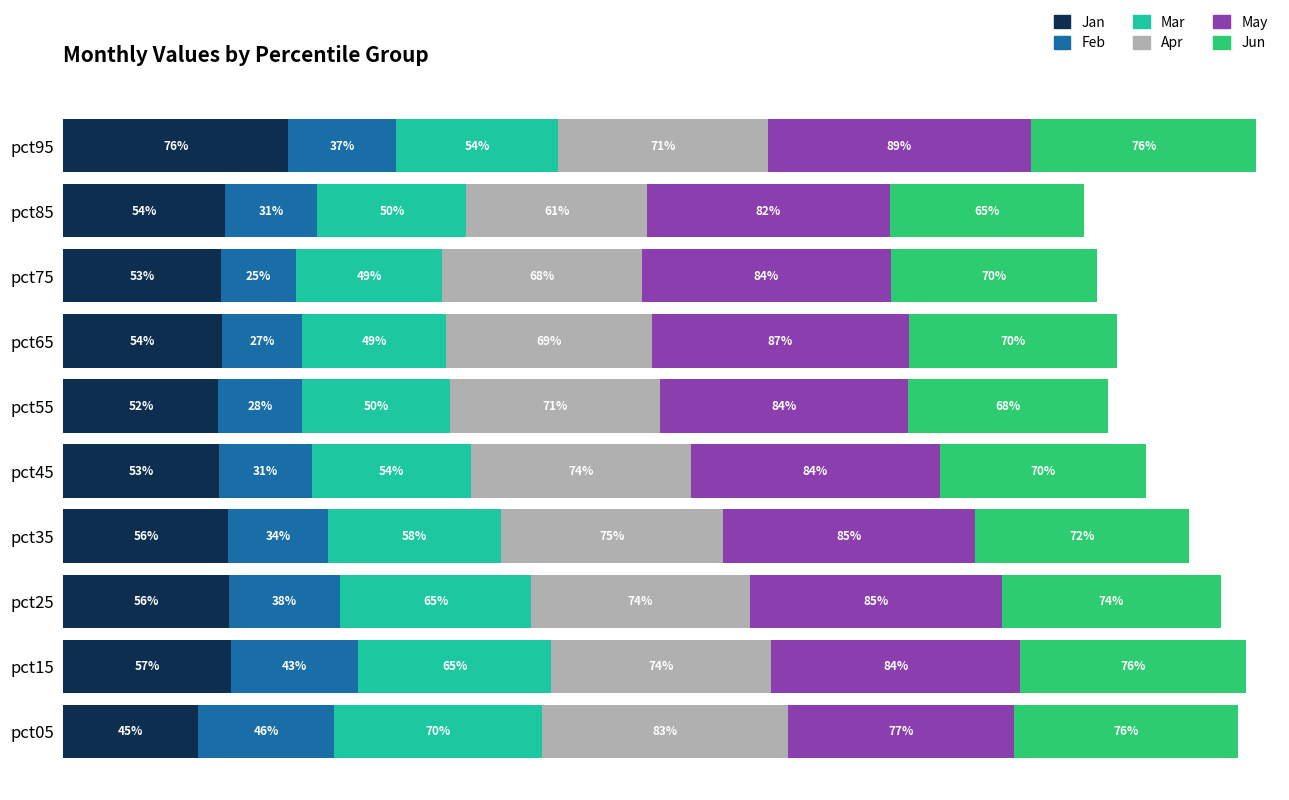

What are all the series names shown in the legend?

Jan, Feb, Mar, Apr, May, Jun